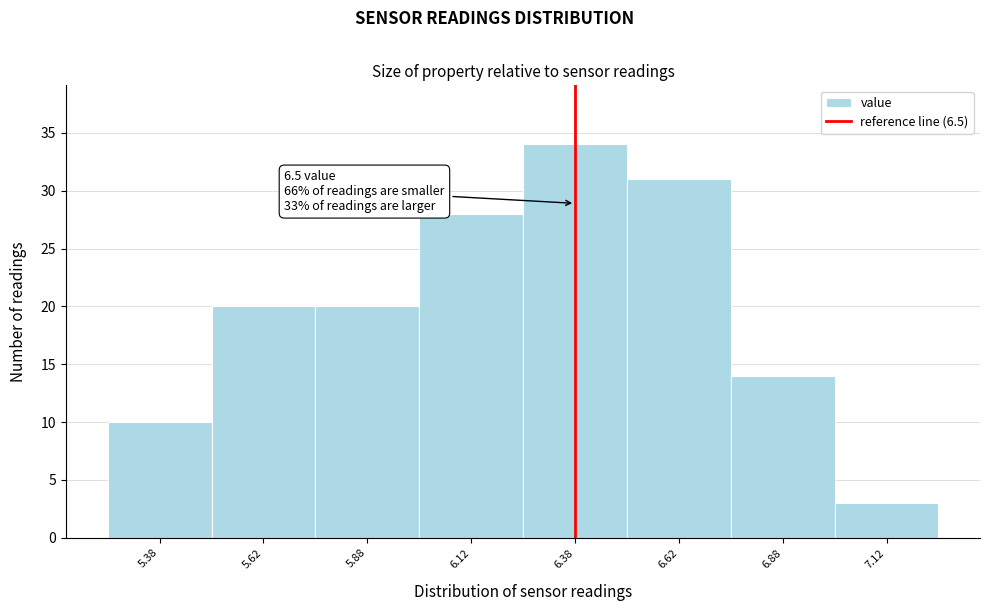

Reading right to left, transcribe all the data shown in this chart.

7.12=3	6.88=14	6.62=31	6.38=34	6.12=28	5.88=20	5.62=20	5.38=10